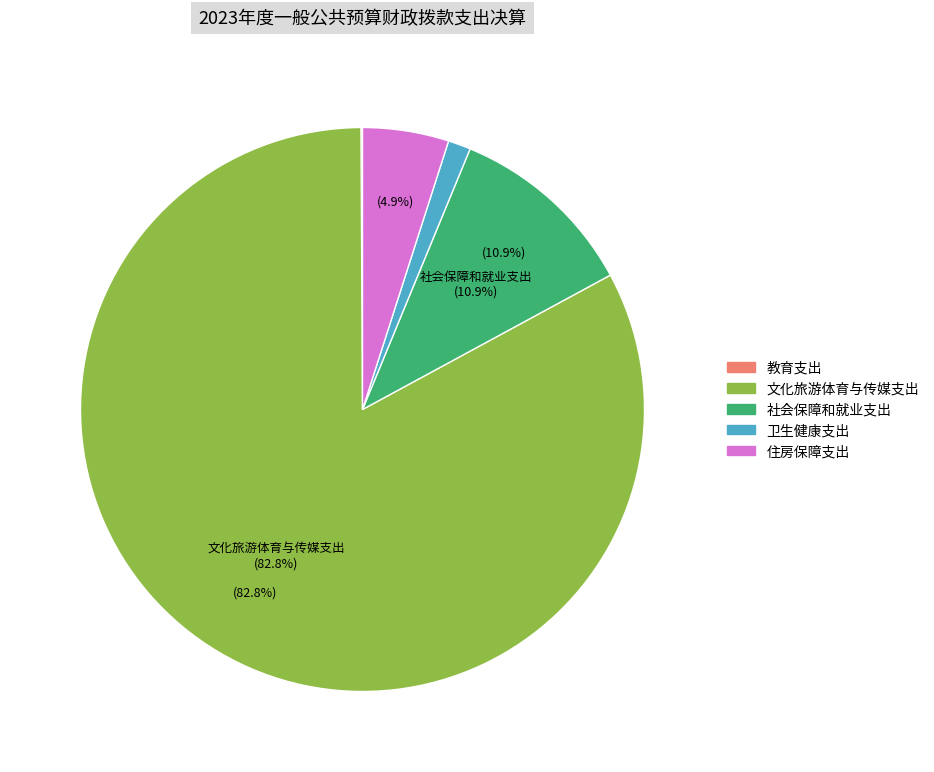

To the nearest percent, what portion does 文化旅游体育与传媒支出 represent?

83%